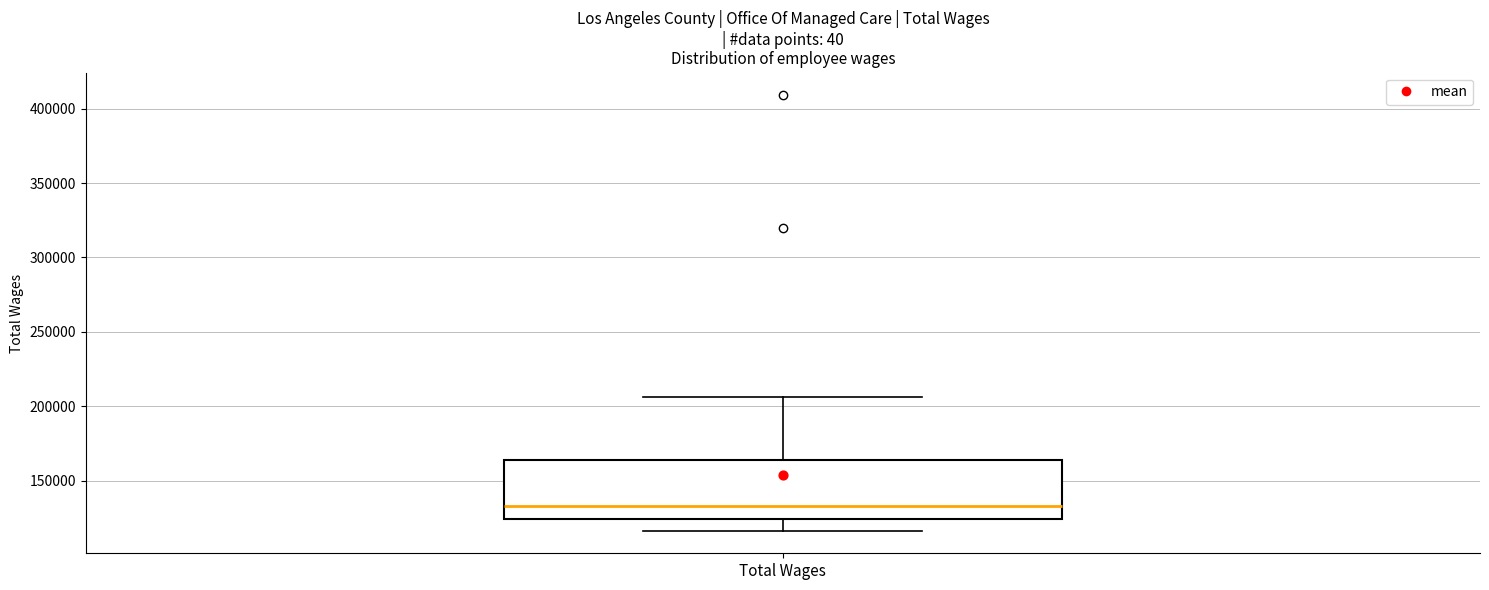

Transcribe this box plot: give where the median line is, the range the box spans, and where the two whiskers end, as read against the y-axis. The values are not printed on the chart, so give them approximately, as read against the axis.

median 135000, box 125000 to 165000, whiskers 115000 to 205000